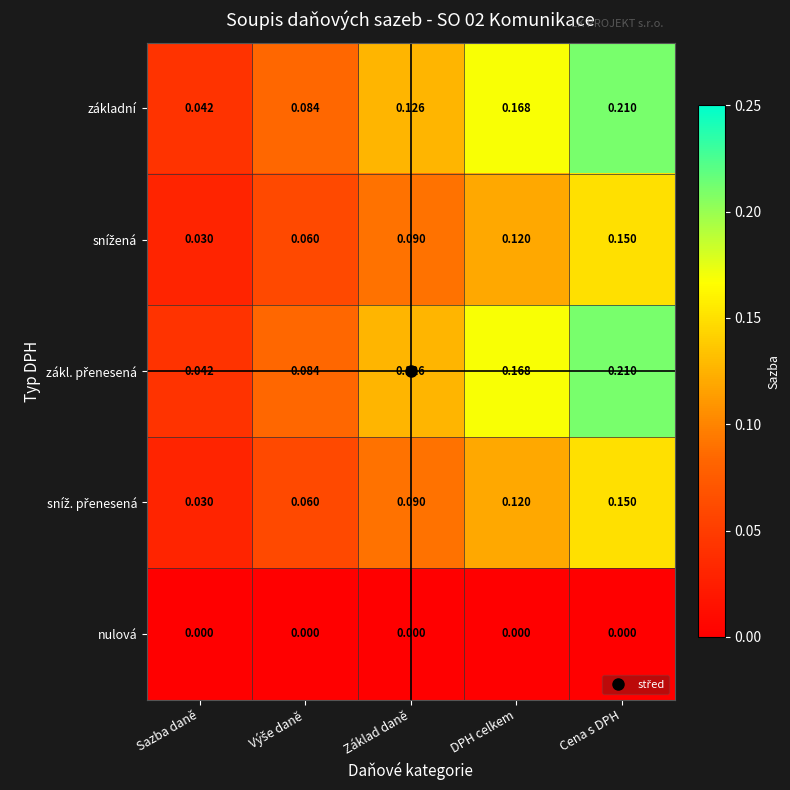

At which category is the sum across all series the highest?

Cena s DPH